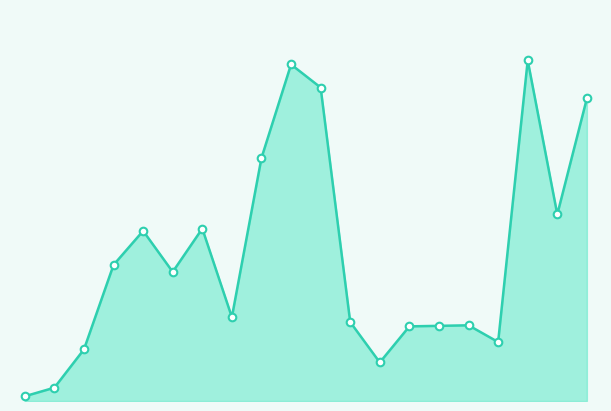

Does the chart have visible grid lines?

No